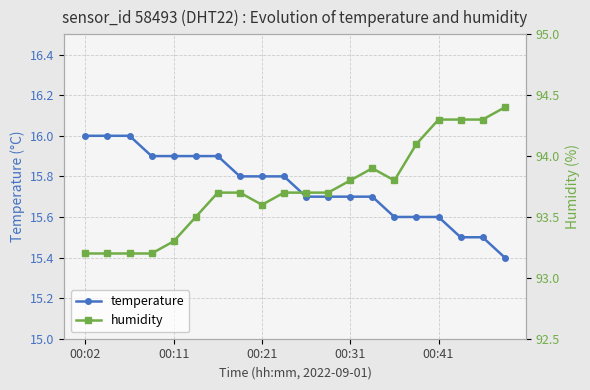

The temperature series shows 4.2 at 00:21. True or false?

False